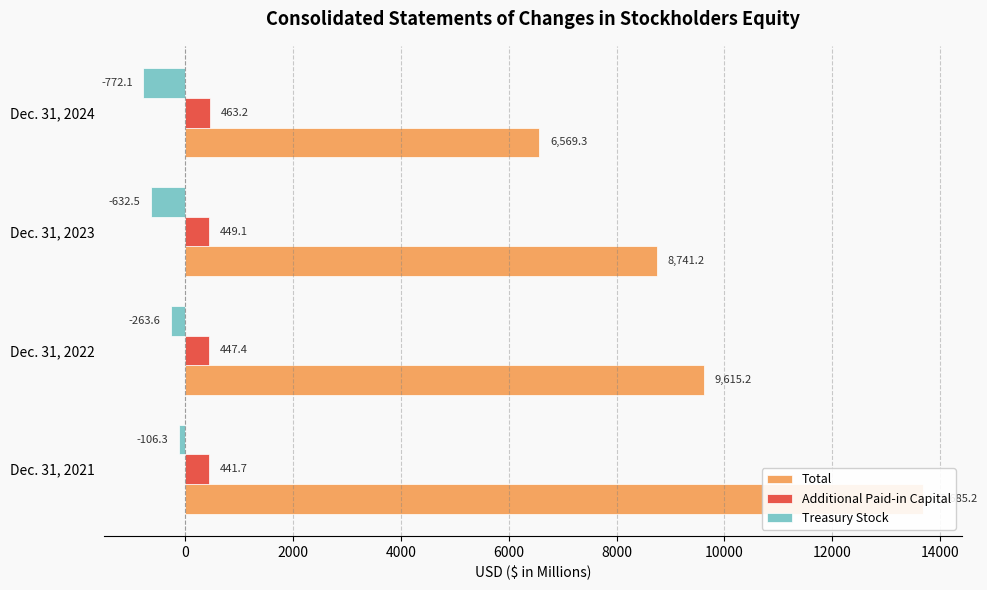

Rank the series at Dec. 31, 2024 from highest to lowest value.

Total, Additional Paid-in Capital, Treasury Stock